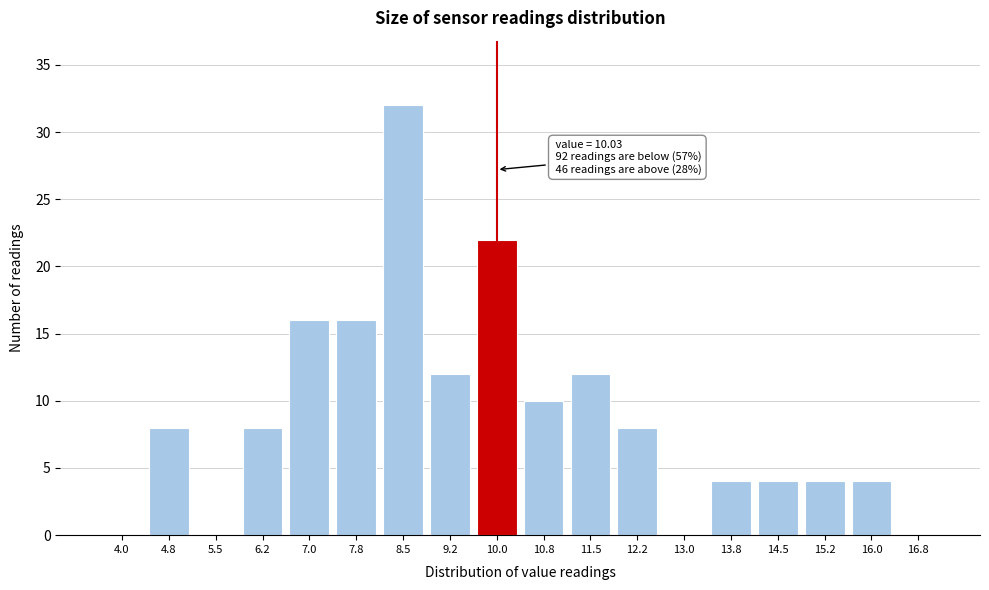

Reading left to right, list all the values displayed in this chart.

4.0=0	4.8=8	5.5=0	6.2=8	7.0=16	7.8=16	8.5=32	9.2=12	10.0=22	10.8=10	11.5=12	12.2=8	13.0=0	13.8=4	14.5=4	15.2=4	16.0=4	16.8=0